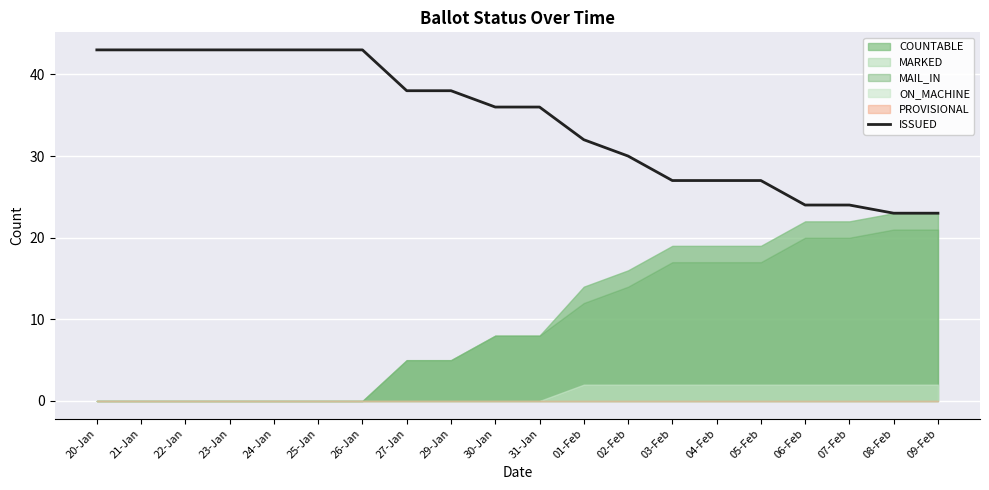

List the labels in order of value, smallest first.

08-Feb, 09-Feb, 06-Feb, 07-Feb, 03-Feb, 04-Feb, 05-Feb, 02-Feb, 01-Feb, 30-Jan, 31-Jan, 27-Jan, 29-Jan, 20-Jan, 21-Jan, 22-Jan, 23-Jan, 24-Jan, 25-Jan, 26-Jan